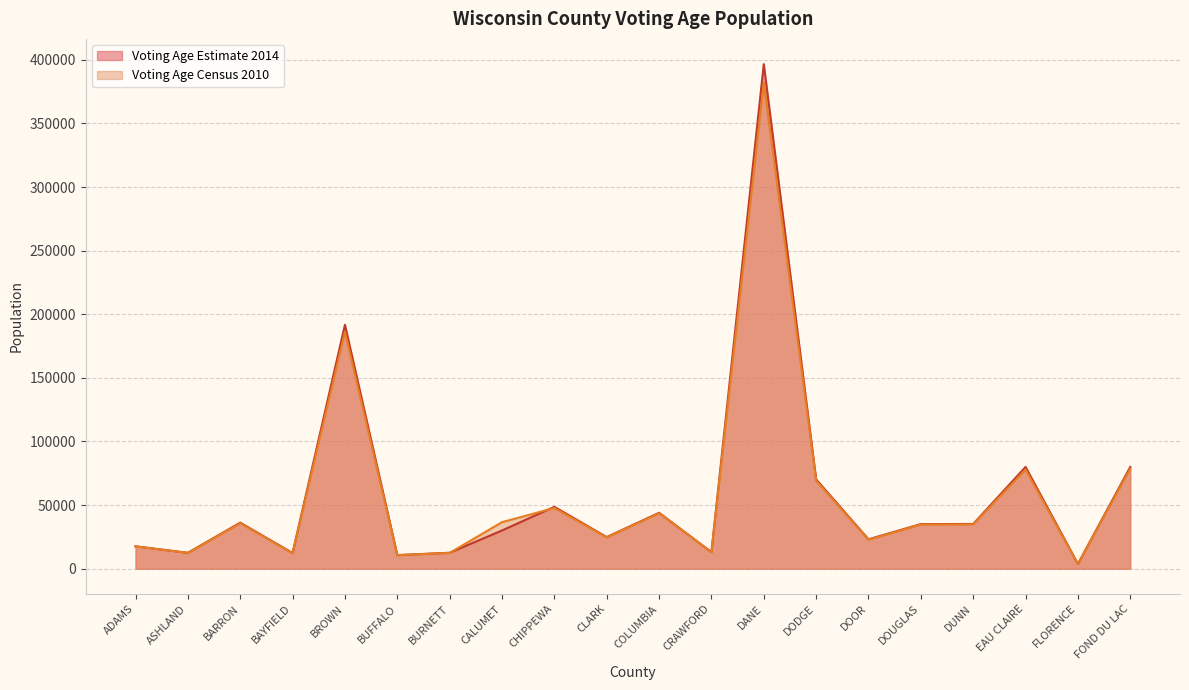

Reading left to right, list all the values displayed in this chart.

Voting Age Estimate 2014: ADAMS=17587	ASHLAND=12457	BARRON=36166	BAYFIELD=12306	BROWN=191686	BUFFALO=10670	BURNETT=12498	CALUMET=30018	CHIPPEWA=48620	CLARK=24821	COLUMBIA=43935	CRAWFORD=13025	DANE=396640	DODGE=70168	DOOR=23079	DOUGLAS=35037	DUNN=35130	EAU CLAIRE=79964	FLORENCE=3705	FOND DU LAC=79964
Voting Age Census 2010: ADAMS=17454	ASHLAND=12413	BARRON=35720	BAYFIELD=12161	BROWN=186184	BUFFALO=10566	BURNETT=12375	CALUMET=36552	CHIPPEWA=47706	CLARK=24599	COLUMBIA=43566	CRAWFORD=12920	DANE=381989	DODGE=69180	DOOR=22709	DOUGLAS=34694	DUNN=34798	EAU CLAIRE=77867	FLORENCE=3649	FOND DU LAC=78589